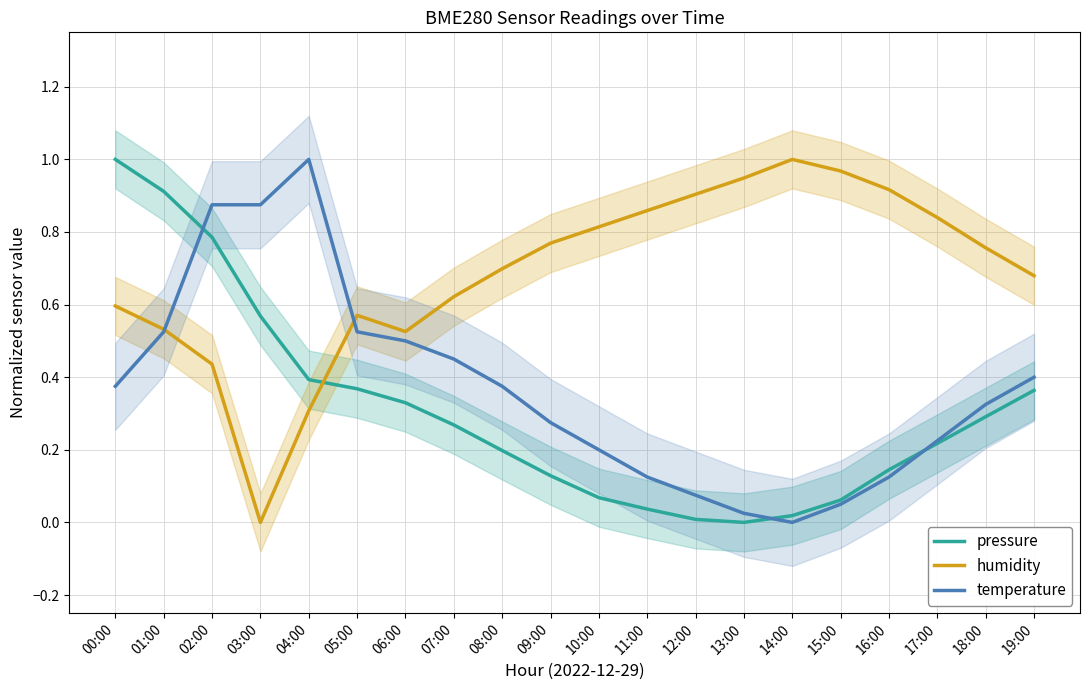

Is it true that humidity equals 0.5 at 06:00?

True